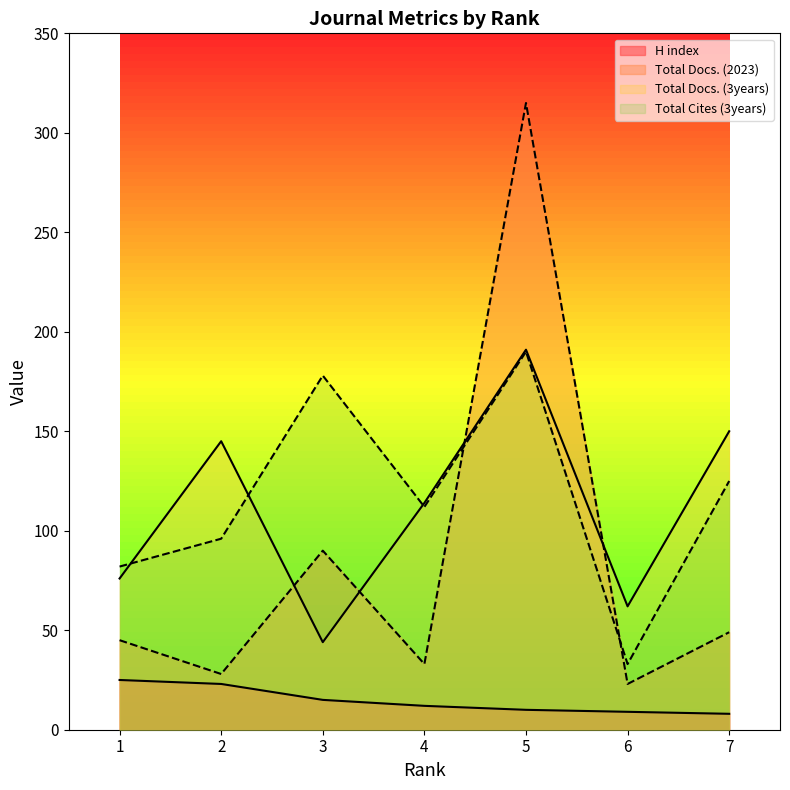

How many lines are shown in the chart?

4